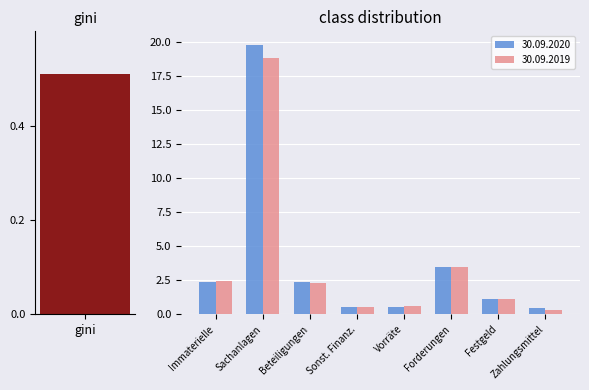

At which category is the sum across all series the highest?

Sachanlagen